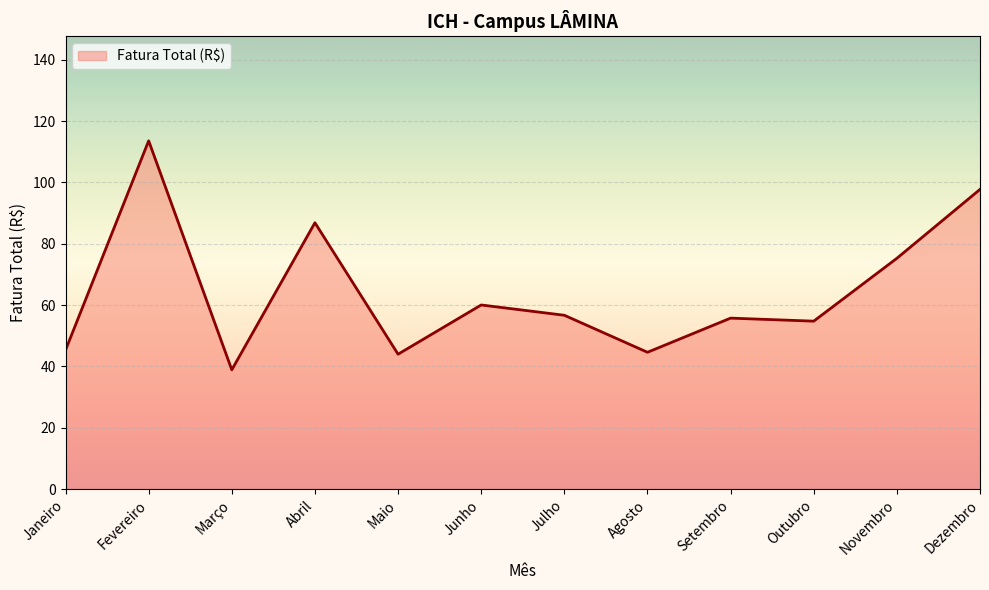

What position from the left is Setembro?

9